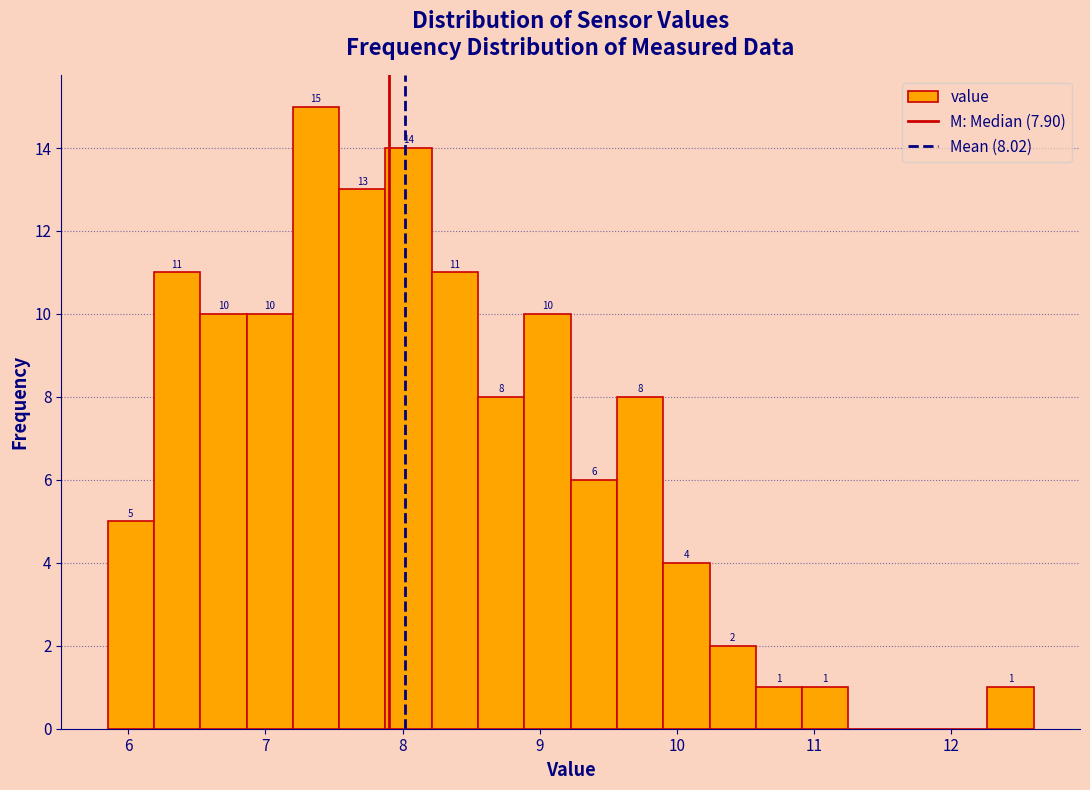

Around what value on the x-axis is the tallest bar? Give the approximate position of its centre, as read against the axis.

7.4